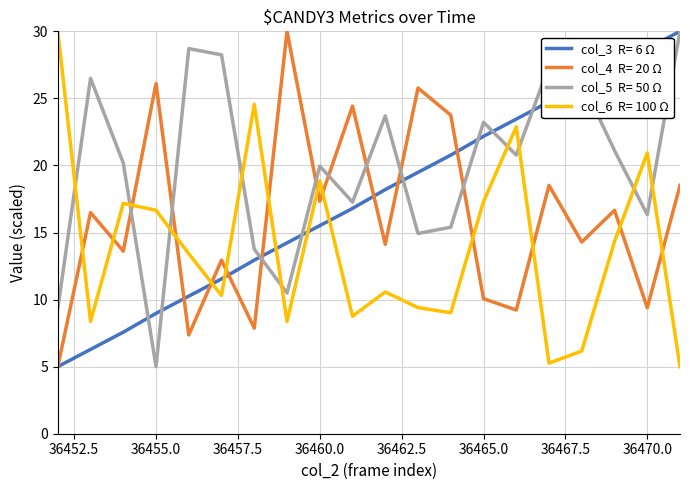

What is the minimum value shown in the chart?

5.0